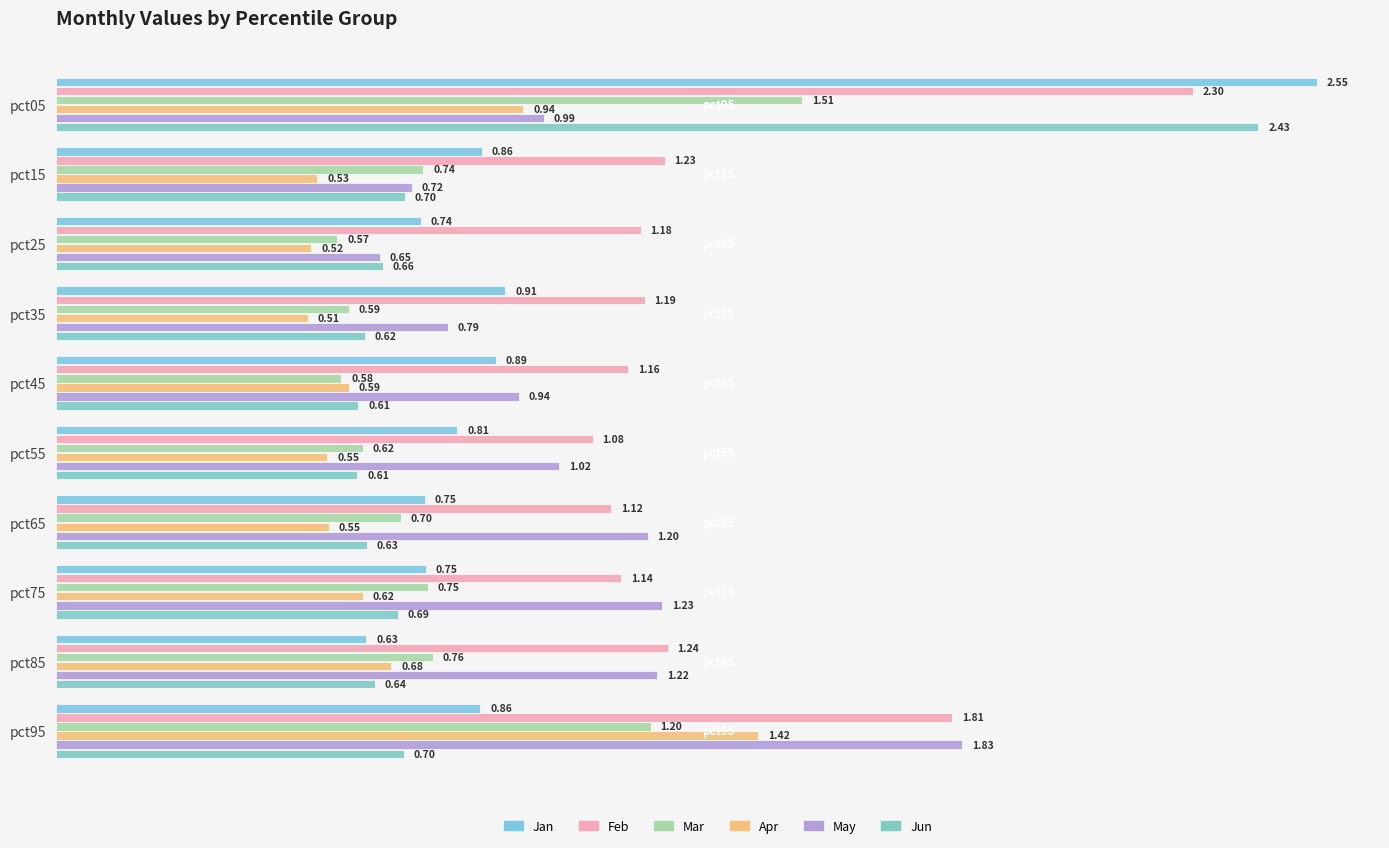

How many data points in May are above 1?

5